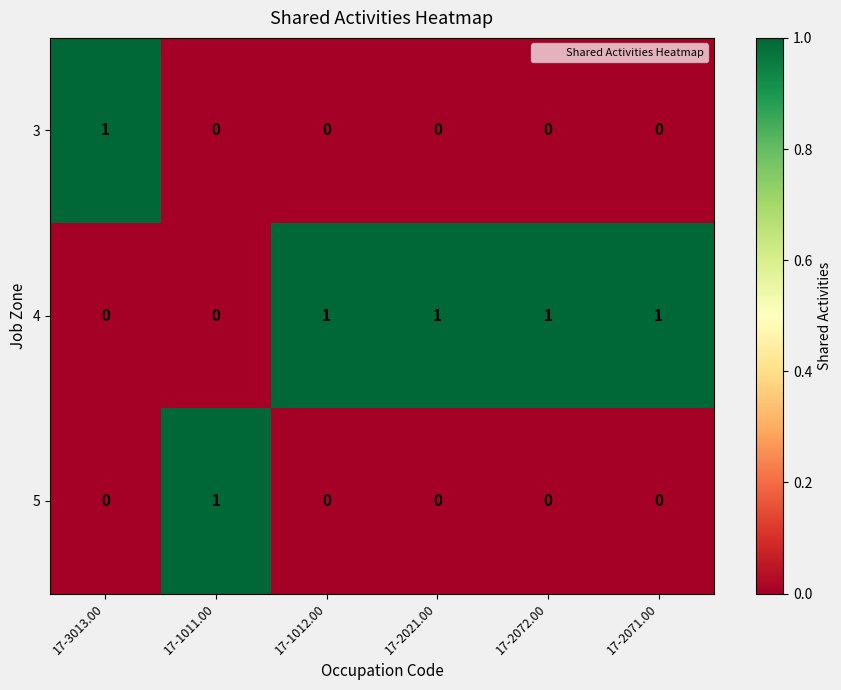

The 4 series shows 2 at 17-2021.00. True or false?

False